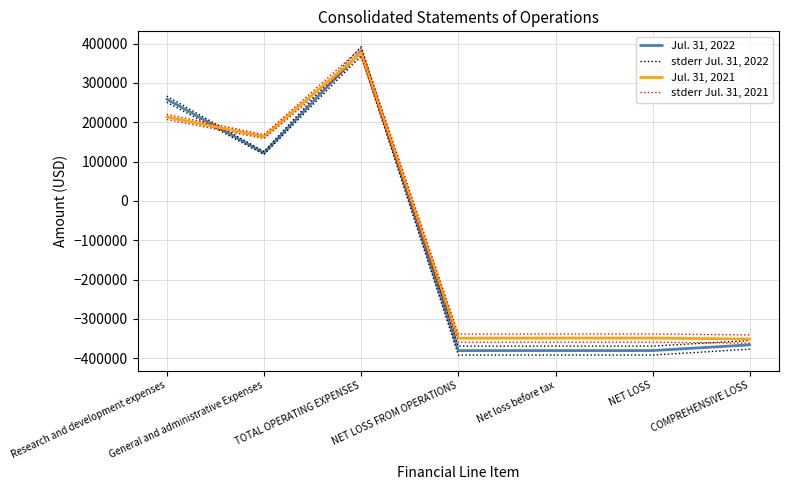

Where is the first local minimum for Jul. 31, 2021?

General and administrative Expenses